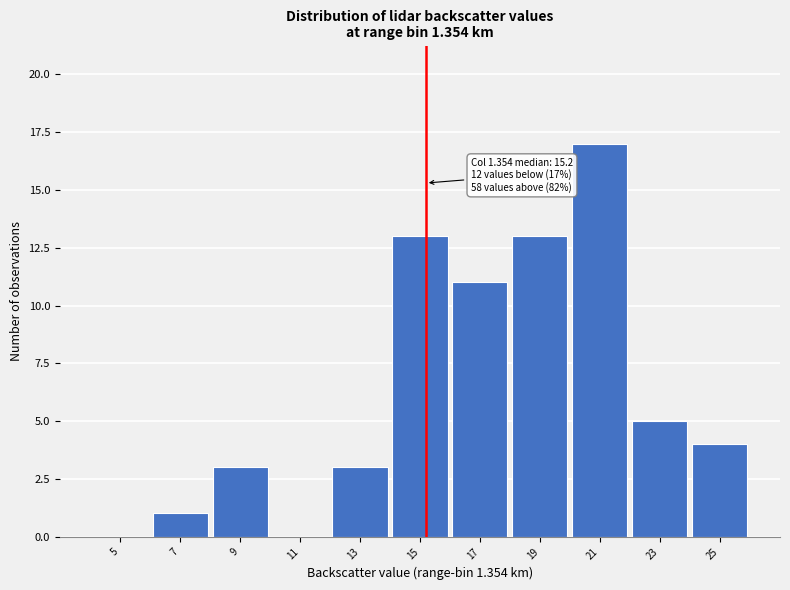

Which range on the x-axis has the tallest bar?

20 to 22